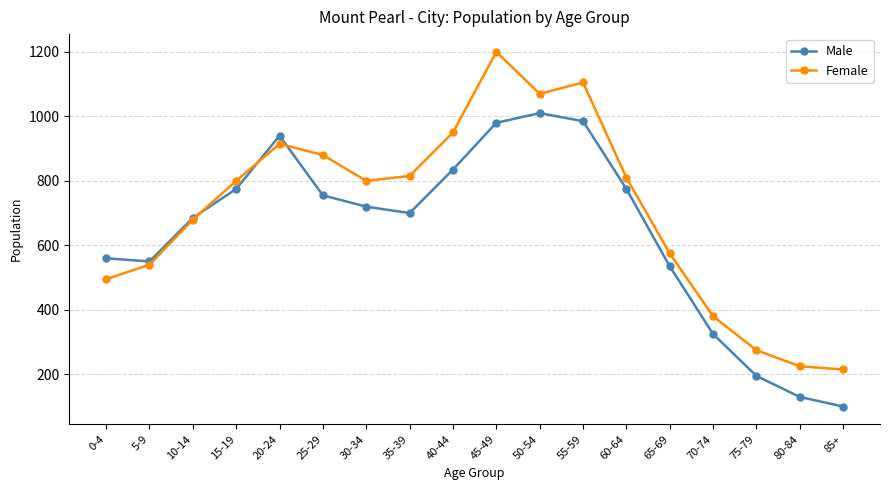

How many categories are shown in the chart?

18